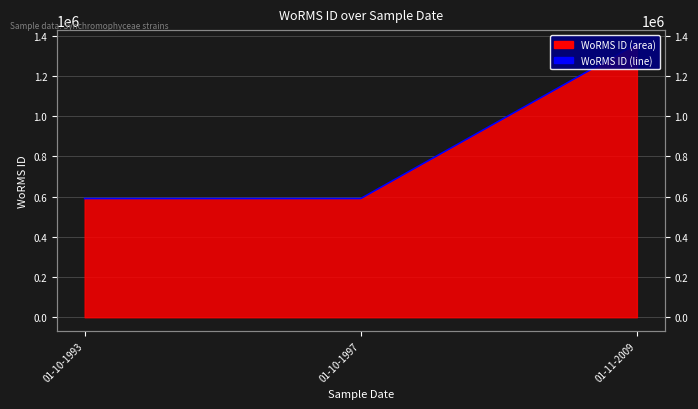

What is the difference between the maximum and second lowest values?

769333